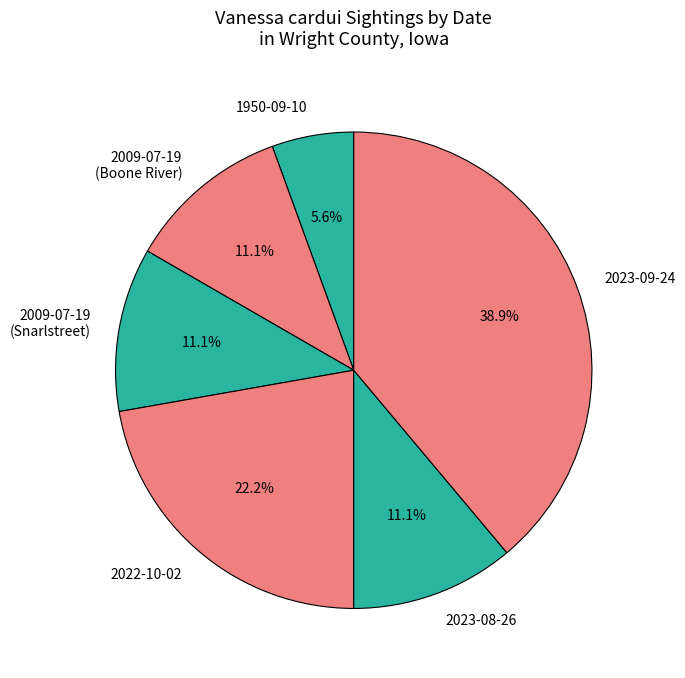

To the nearest percent, what is the difference between the 2023-09-24 and 2009-07-19 (Boone River) slice percentages?

28%